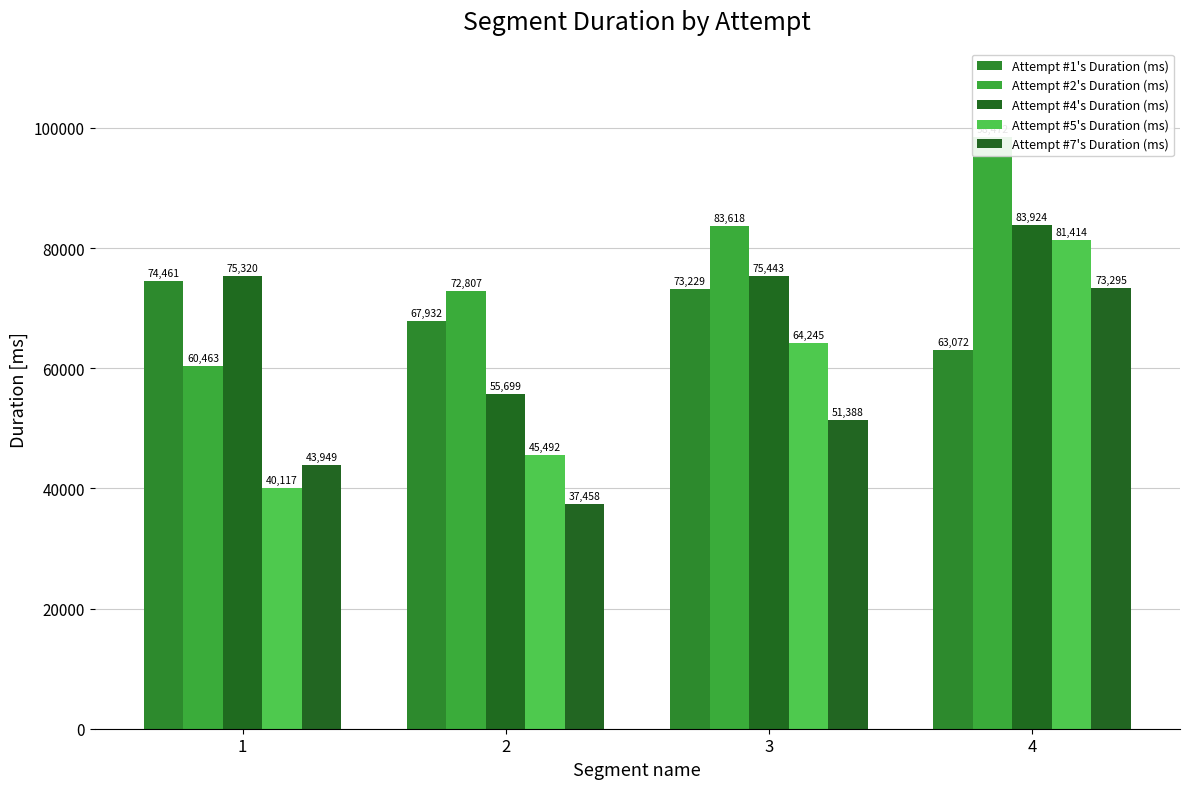

What are all the series names shown in the legend?

Attempt #1's Duration (ms), Attempt #2's Duration (ms), Attempt #4's Duration (ms), Attempt #5's Duration (ms), Attempt #7's Duration (ms)